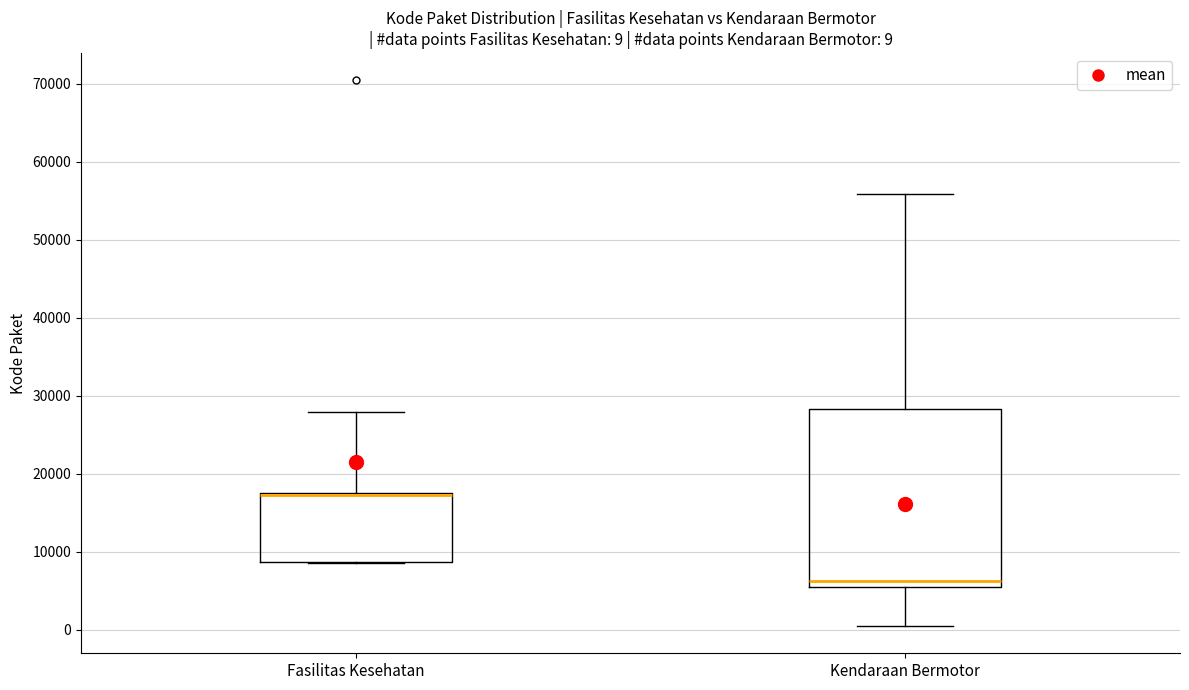

Comparing the boxes themselves (not the whiskers), which one is the tallest?

Kendaraan Bermotor